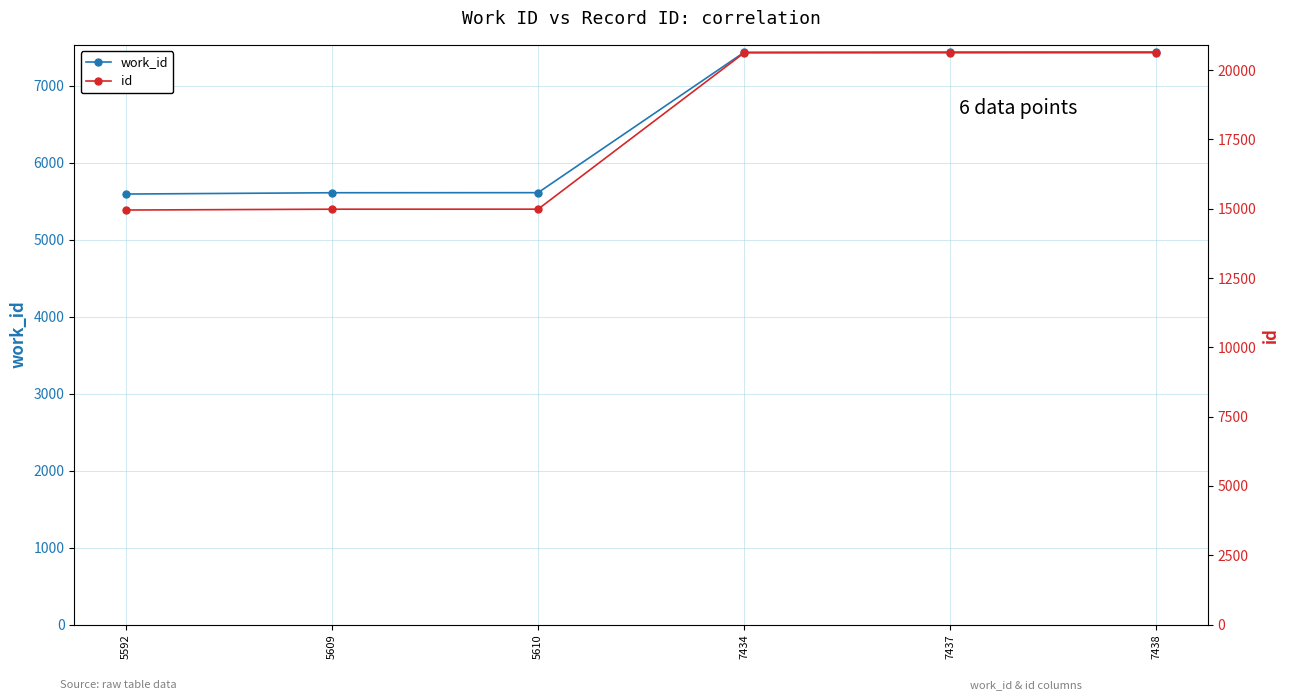

List the labels in order of work_id value, largest first.

7438, 7437, 7434, 5610, 5609, 5592